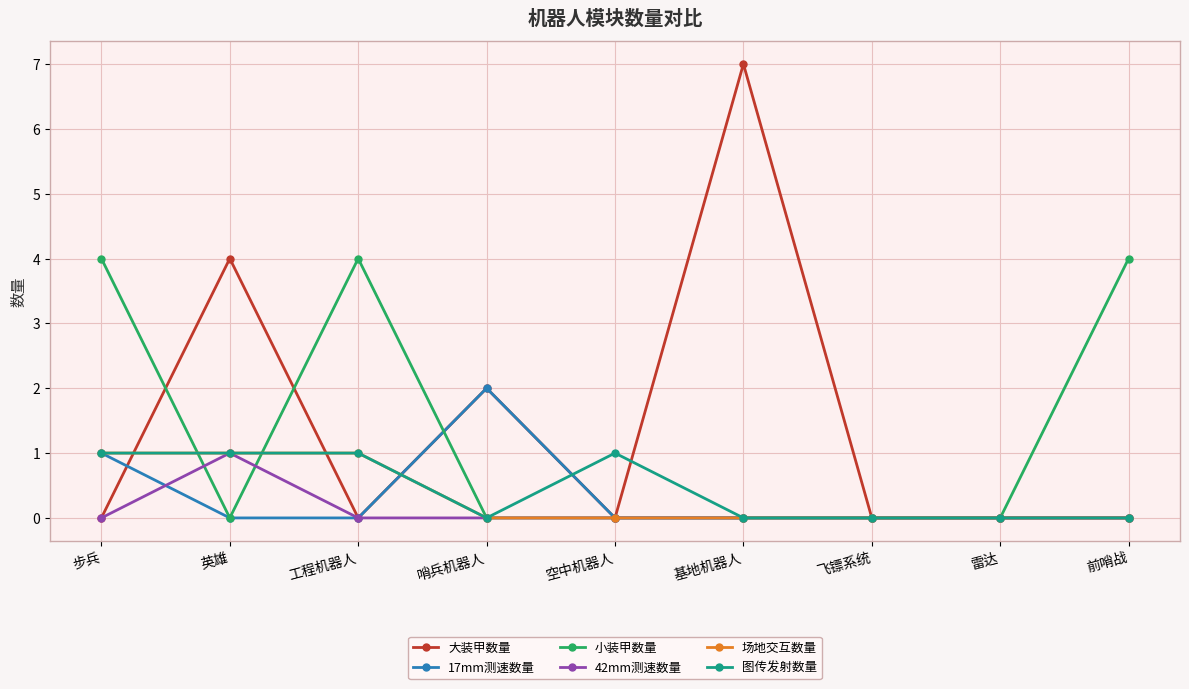

What is the spread (max minus min) of values at 英雄?

4